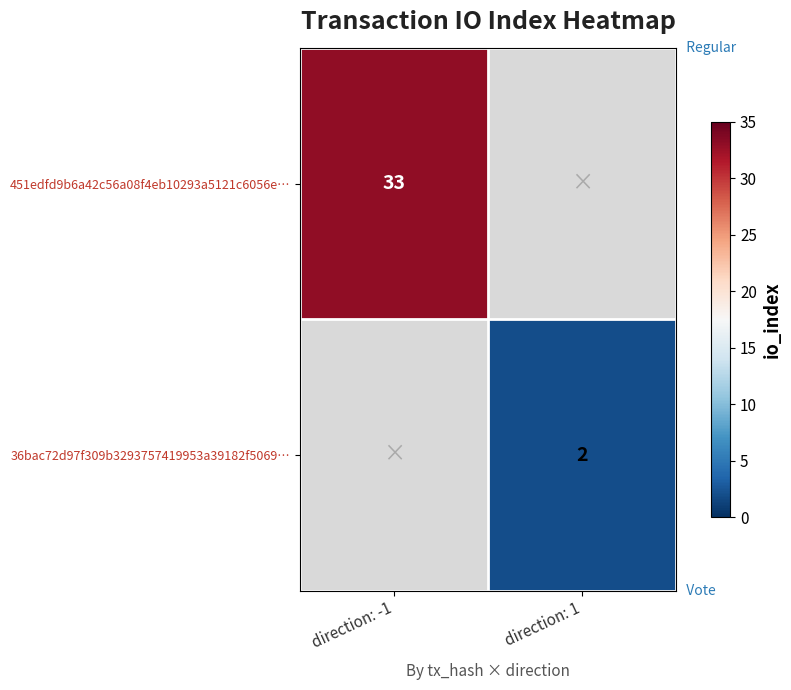

The value of 451edfd9b6a42c56a08f4eb10293a5121c6056e… at direction: -1 is 18. True or false?

False